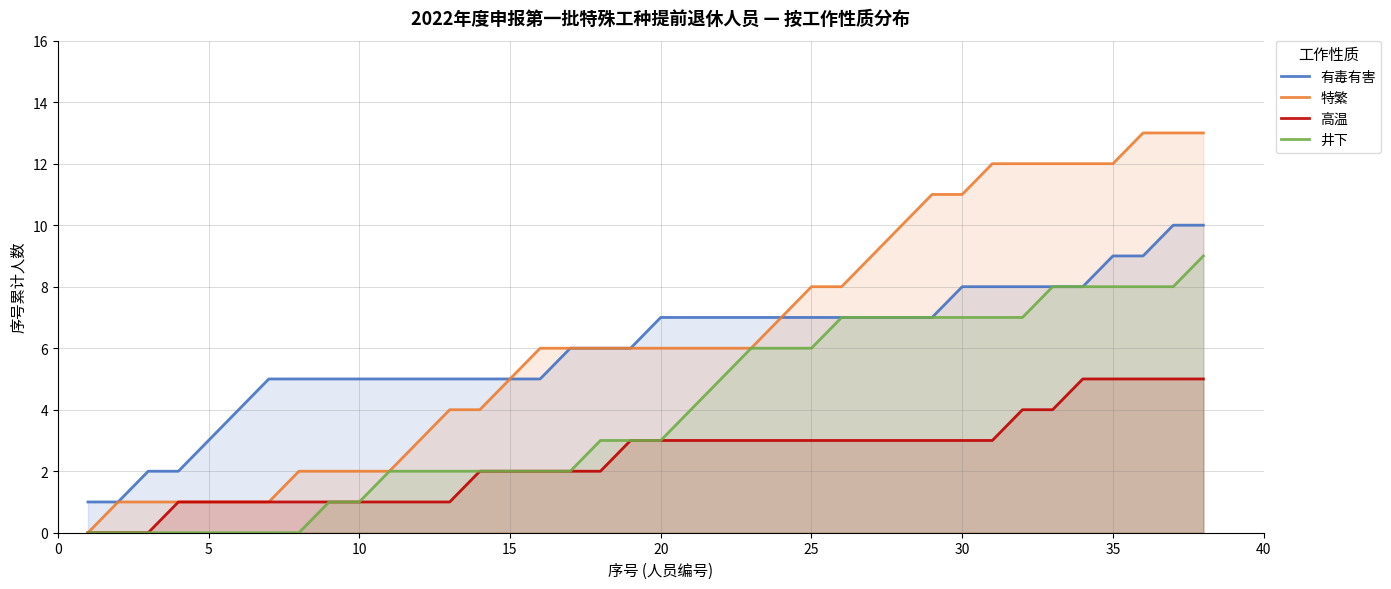

What is the sum of all 有毒有害 values?

229